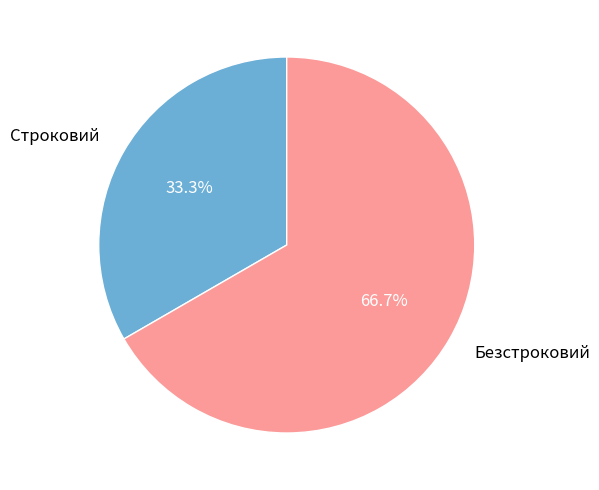

Which slice is the smallest?

Строковий